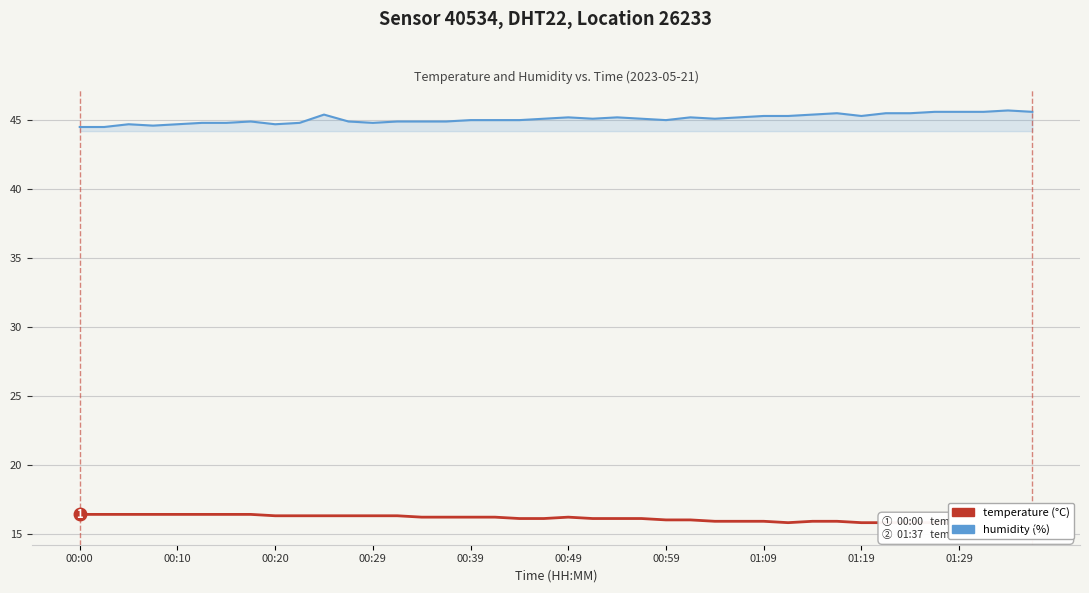

In humidity, how many points are lower than both neighbors (excluding endpoints)?

7